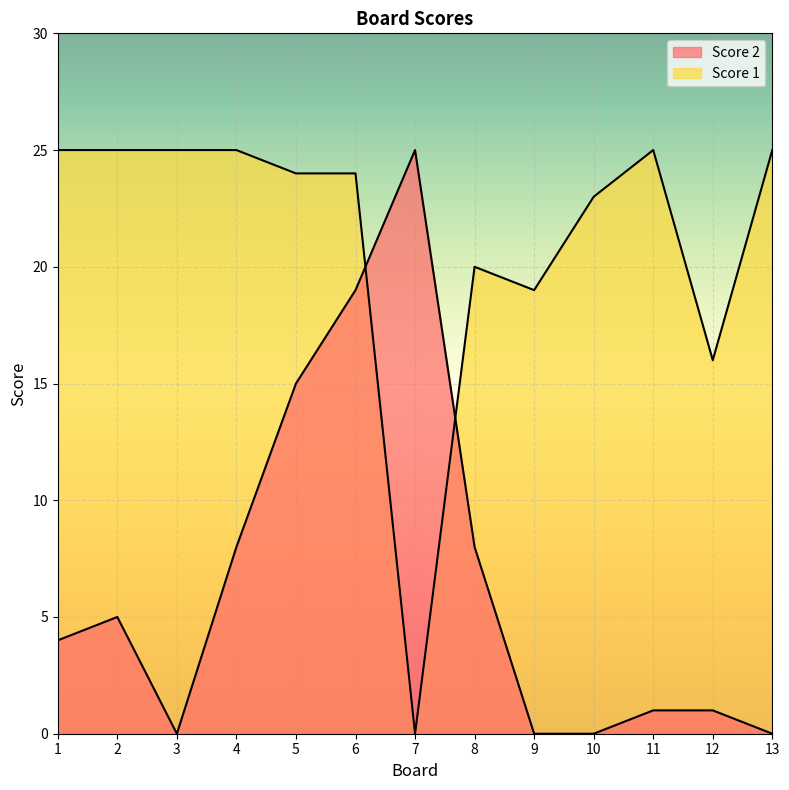

What is the value of the Score 1 point at the 3rd from the left?

25